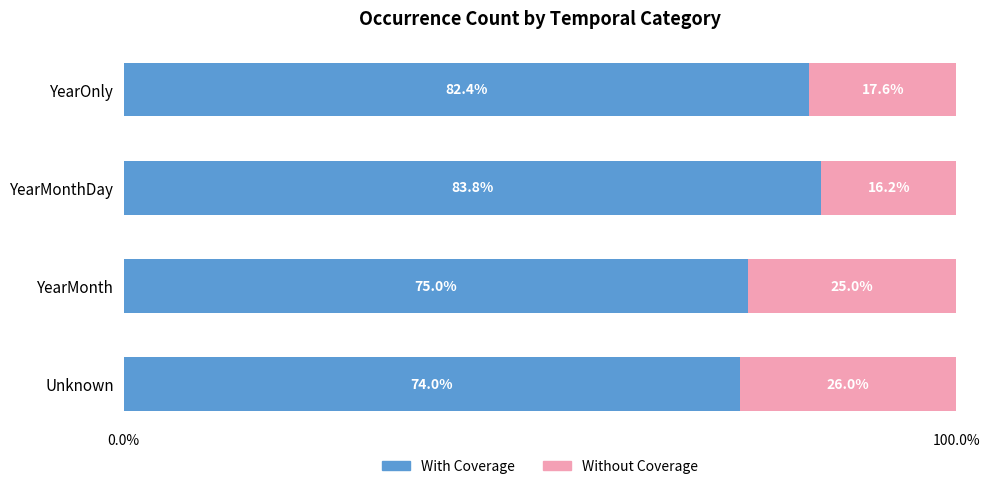

What is the total value across all series at YearMonth?

100.0